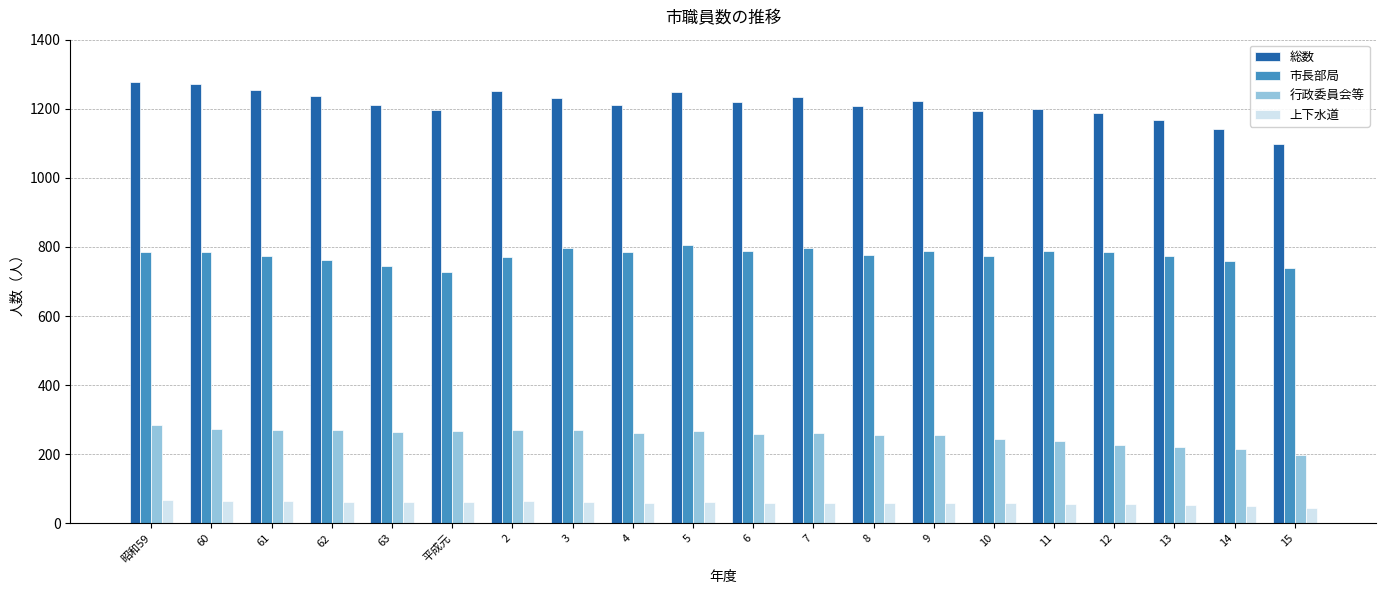

What is the maximum value shown in the chart?

1276